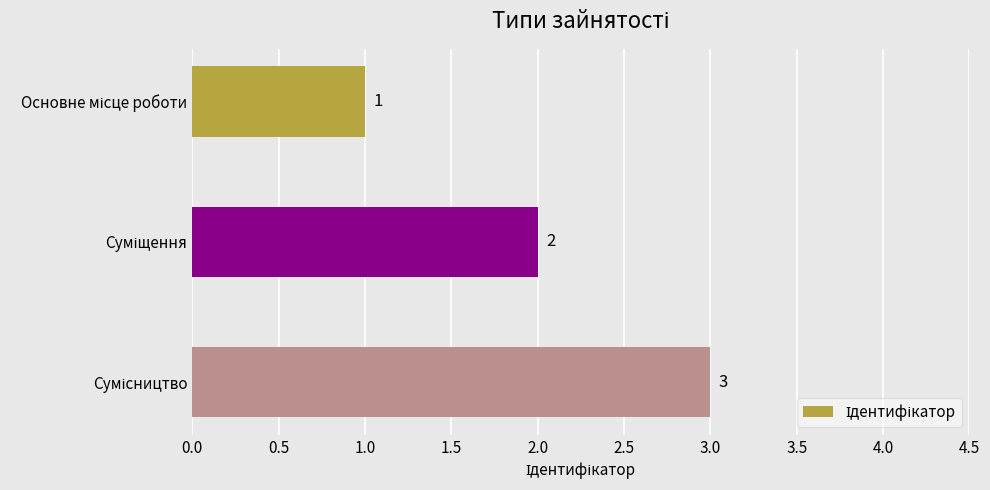

What is the maximum value shown in the chart?

3